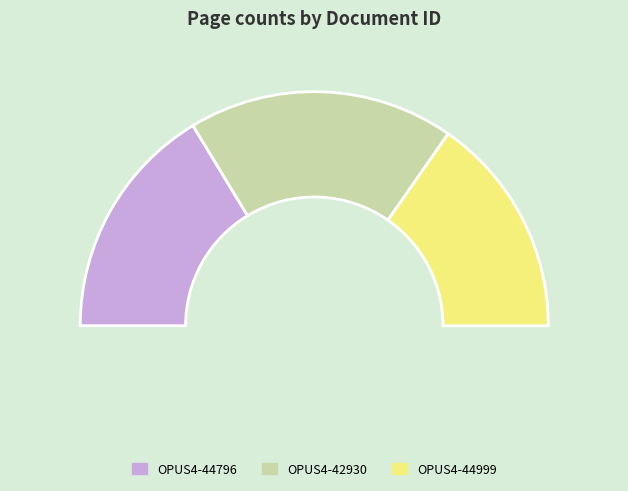

Is OPUS4-42930 the majority of the pie?

No